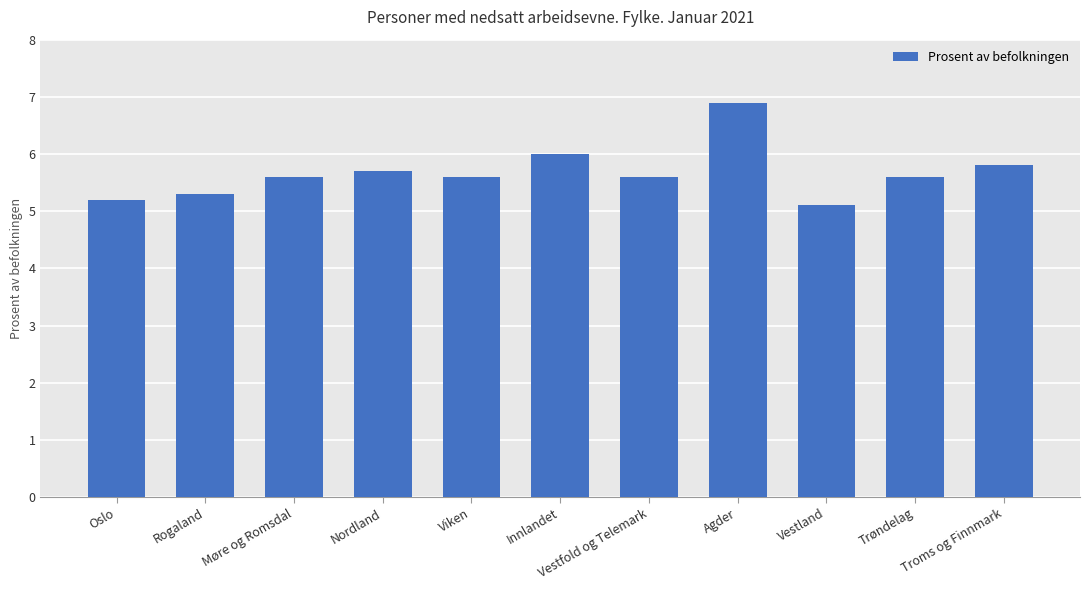

Which has a higher value, Oslo or Troms og Finnmark?

Troms og Finnmark